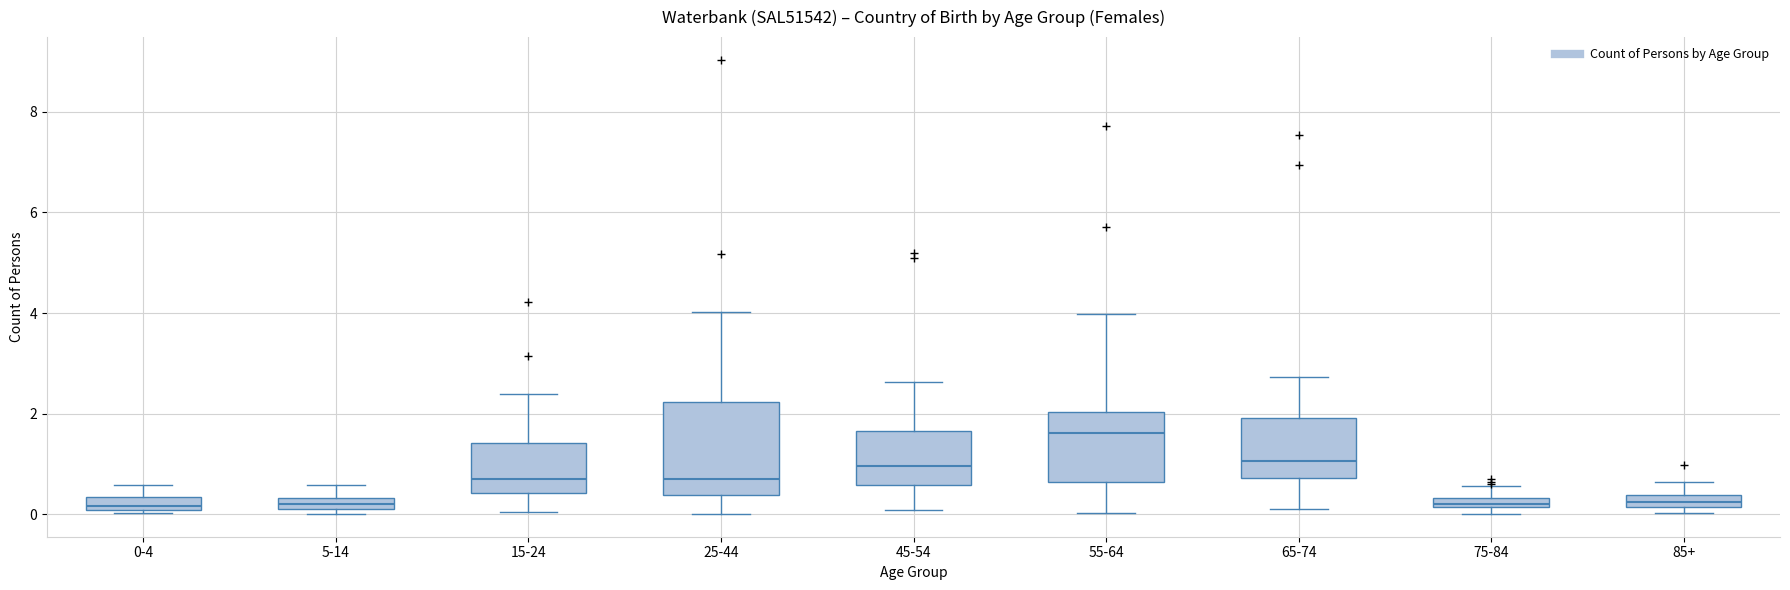

Which box is the tallest, from its lower edge to its upper edge?

25-44